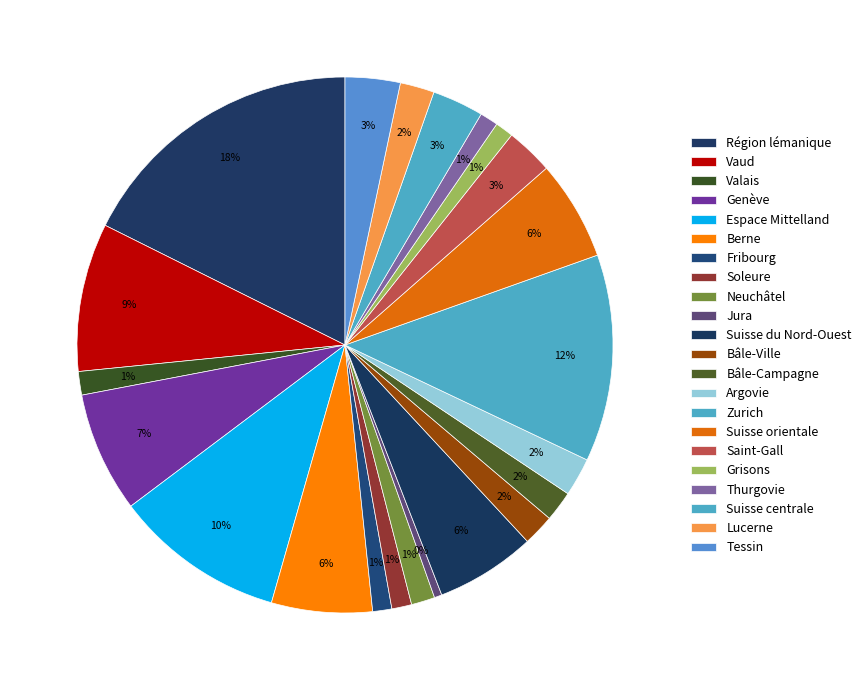

What is the largest slice in the pie chart?

Région lémanique